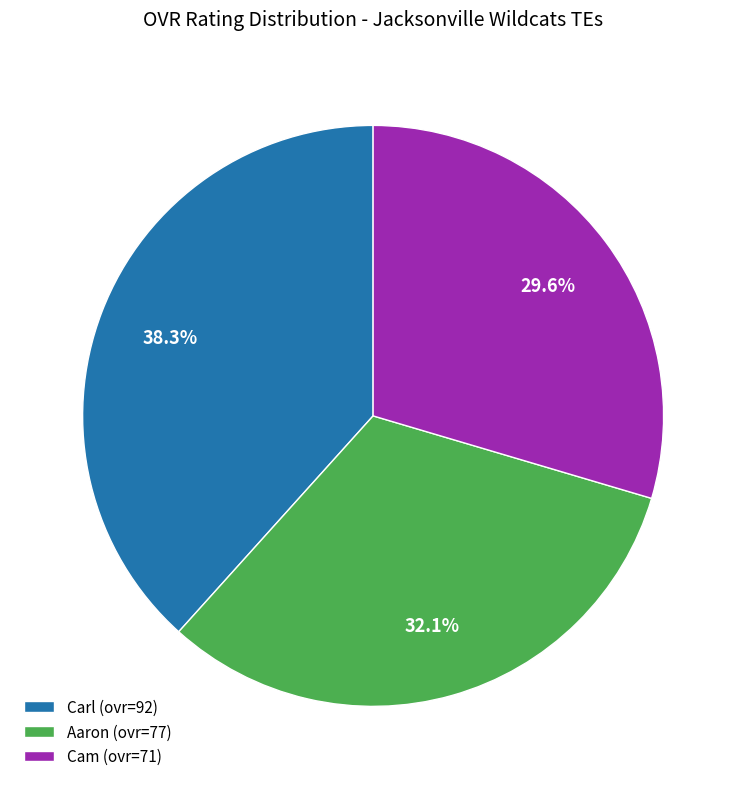

To the nearest percent, what portion does Aaron represent?

32%